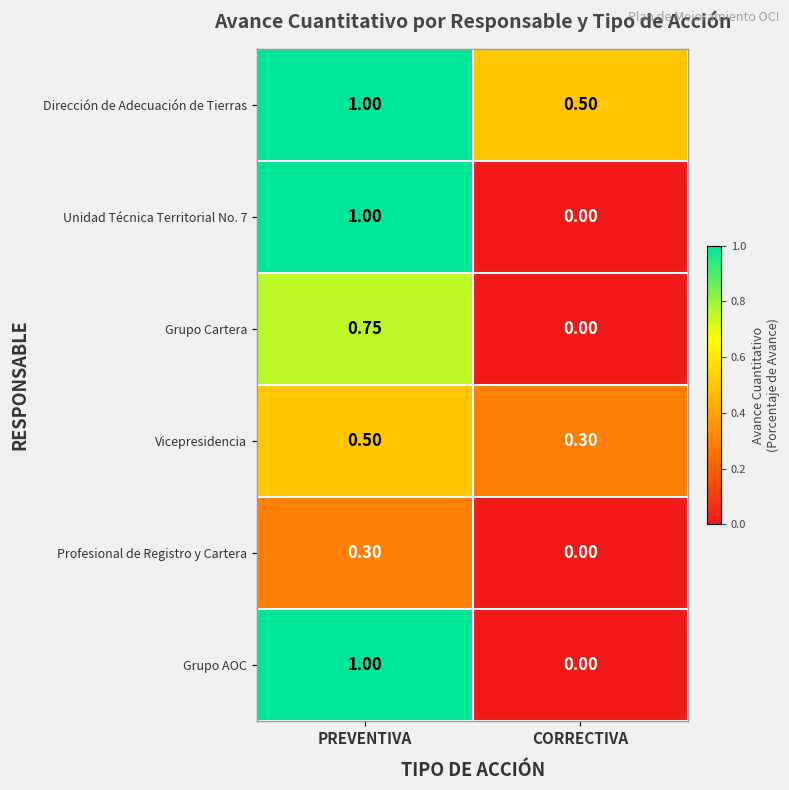

At which label does Unidad Técnica Territorial No. 7 reach its minimum?

CORRECTIVA